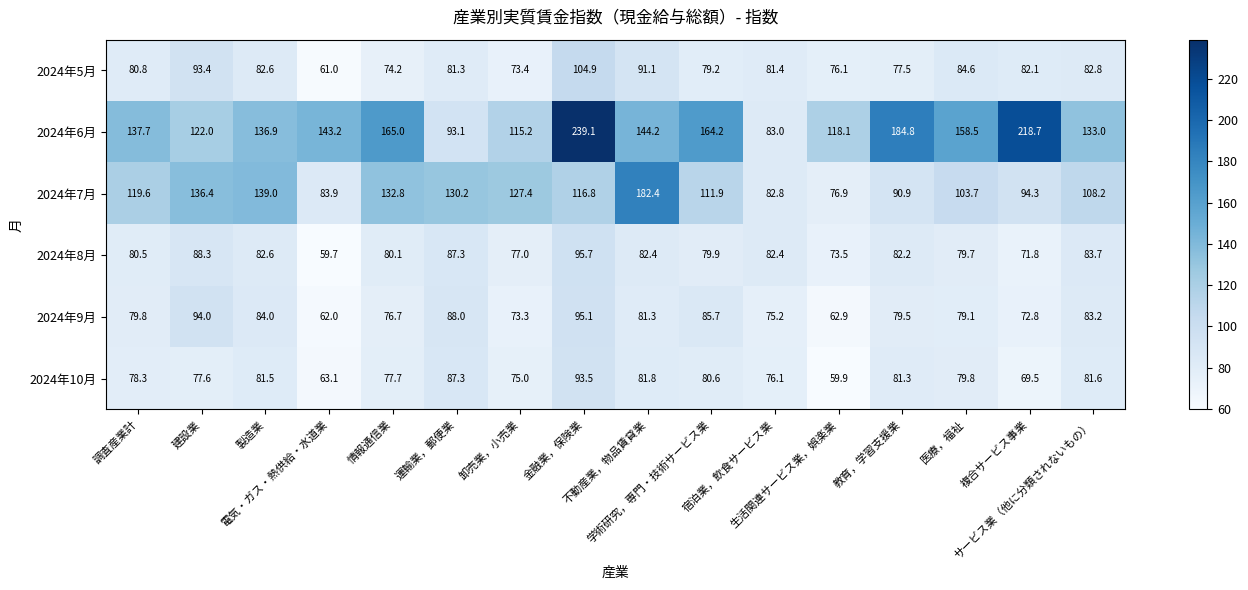

Count the number of categories in the chart.

16